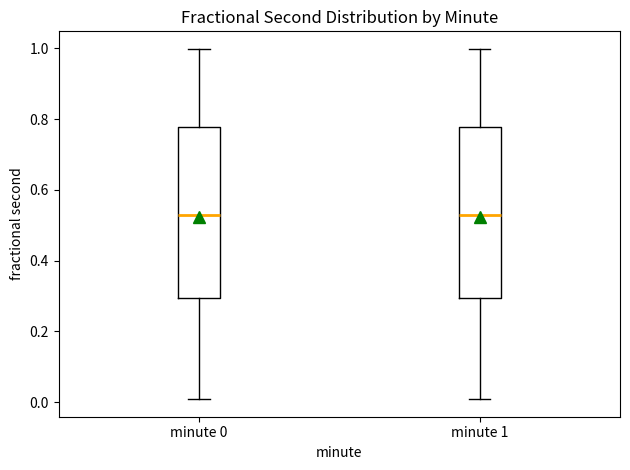

Reading left to right, read every box against the y-axis: the position of its median line, the range the box covers, and the ends of its whiskers. The values are not printed on the chart, so give them approximately, as read against the axis.

minute 0: median 0.52, box 0.30 to 0.78, whiskers 0.00 to 1.00
minute 1: median 0.52, box 0.30 to 0.78, whiskers 0.00 to 1.00